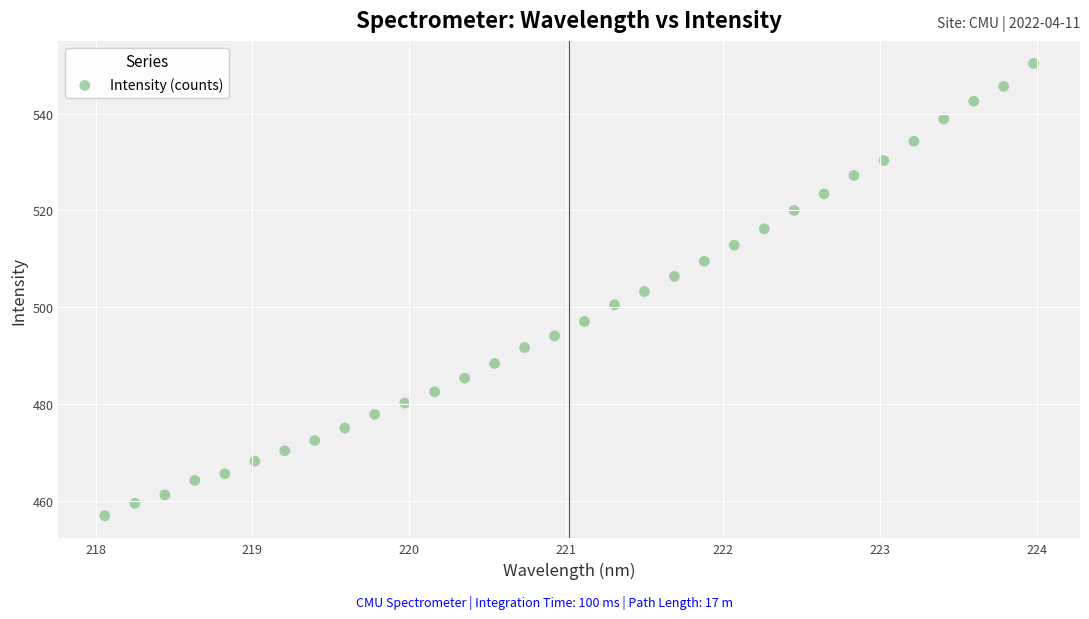

What is the range of X values (max minus min)?

5.9